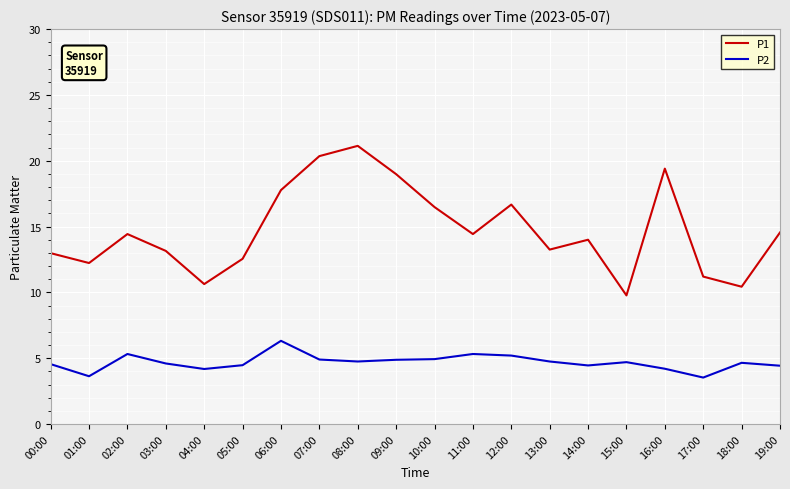

How many lines are shown in the chart?

2